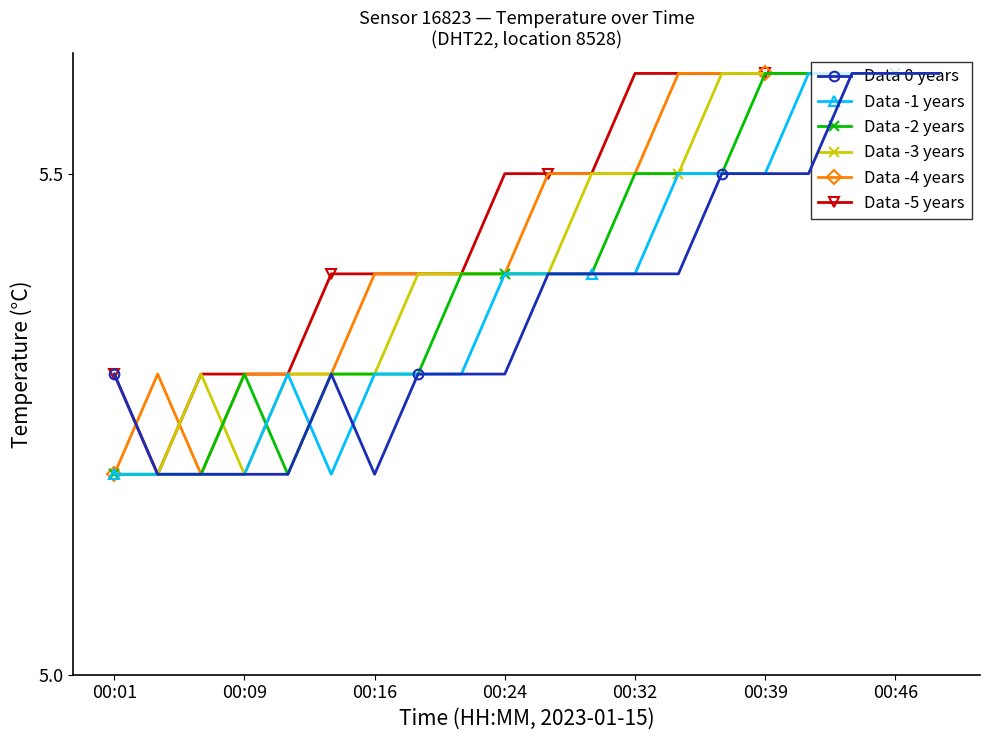

What are all the series names shown in the legend?

Data 0 years, Data -1 years, Data -2 years, Data -3 years, Data -4 years, Data -5 years